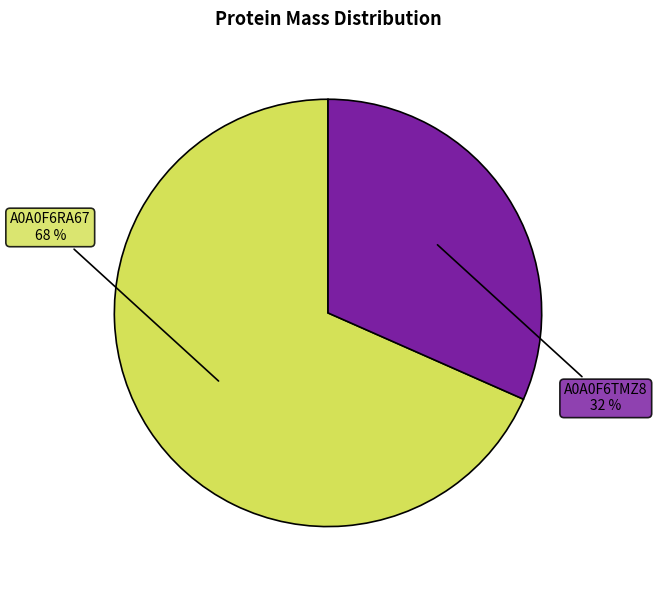

To the nearest percent, what percentage of the pie is A0A0F6TMZ8 32 %?

32%